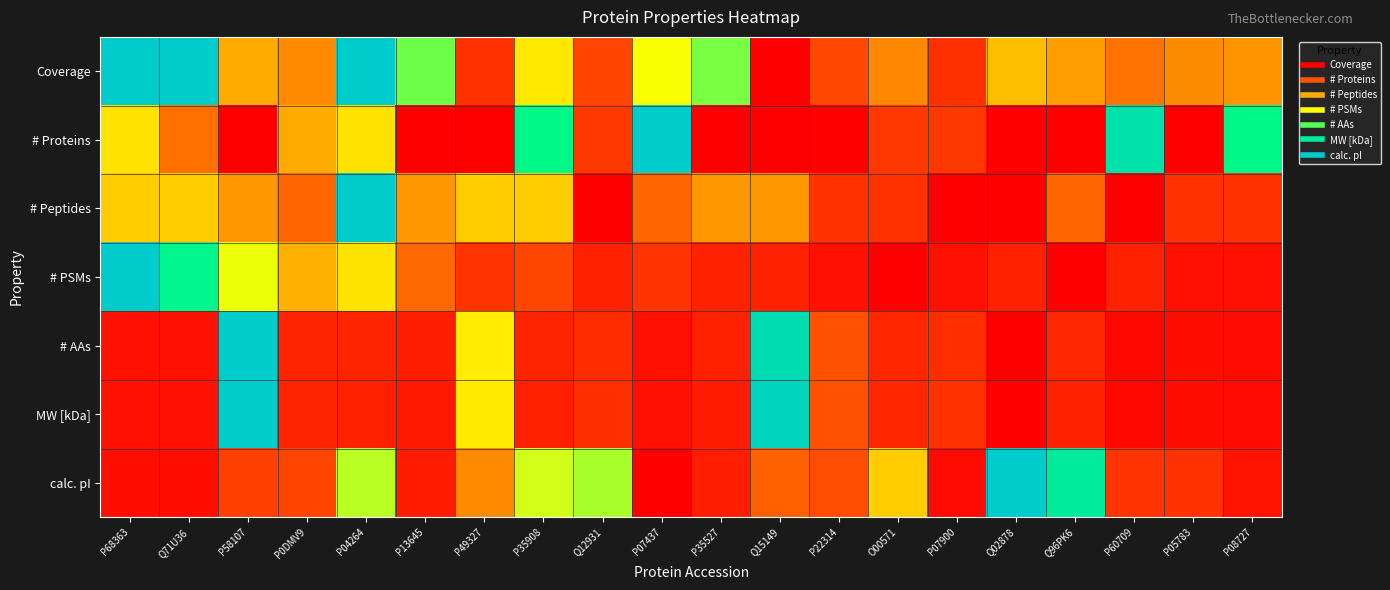

At which category is the sum across all series the highest?

P04264